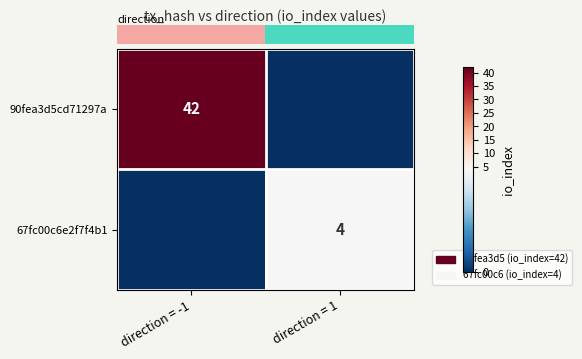

The row_0 series shows 42 at direction = -1. True or false?

True